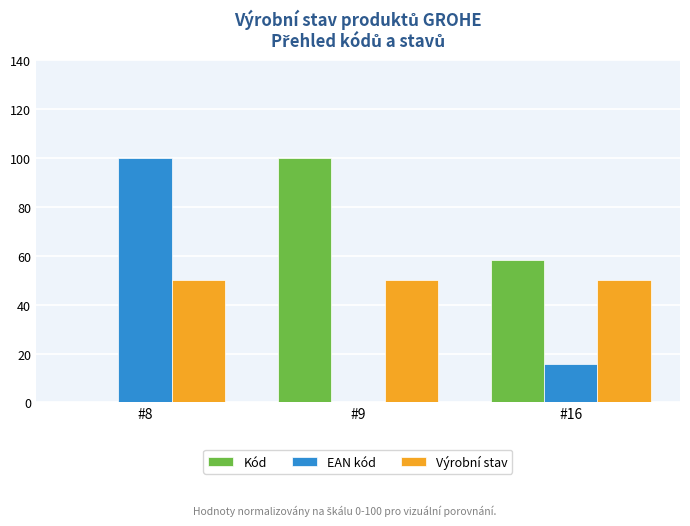

What is the approximate value of EAN kód at #8?

100.0